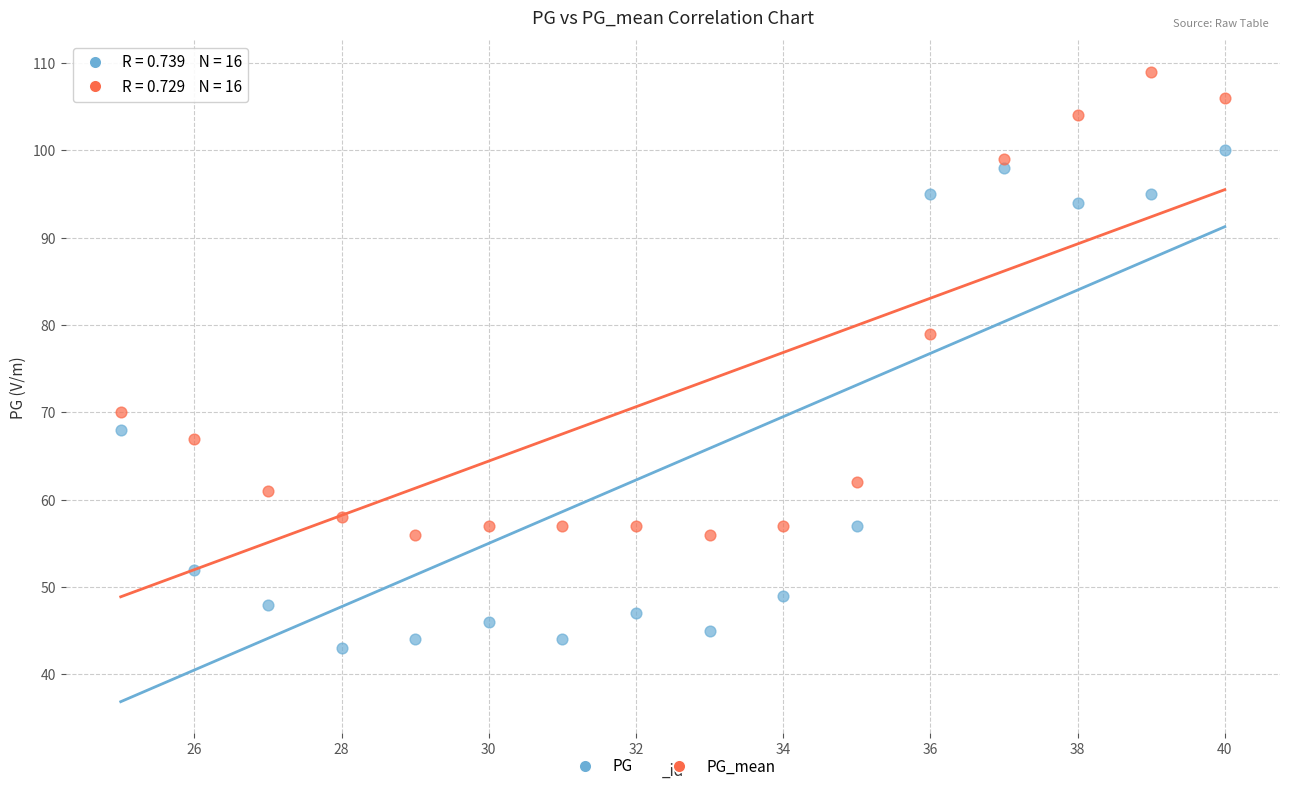

Which series contains the lowest Y value?

PG